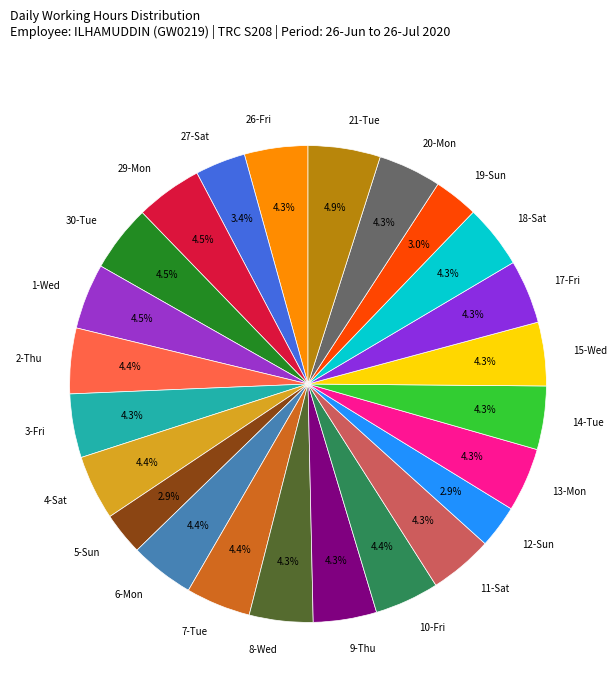

How many slices are in this pie chart?

24